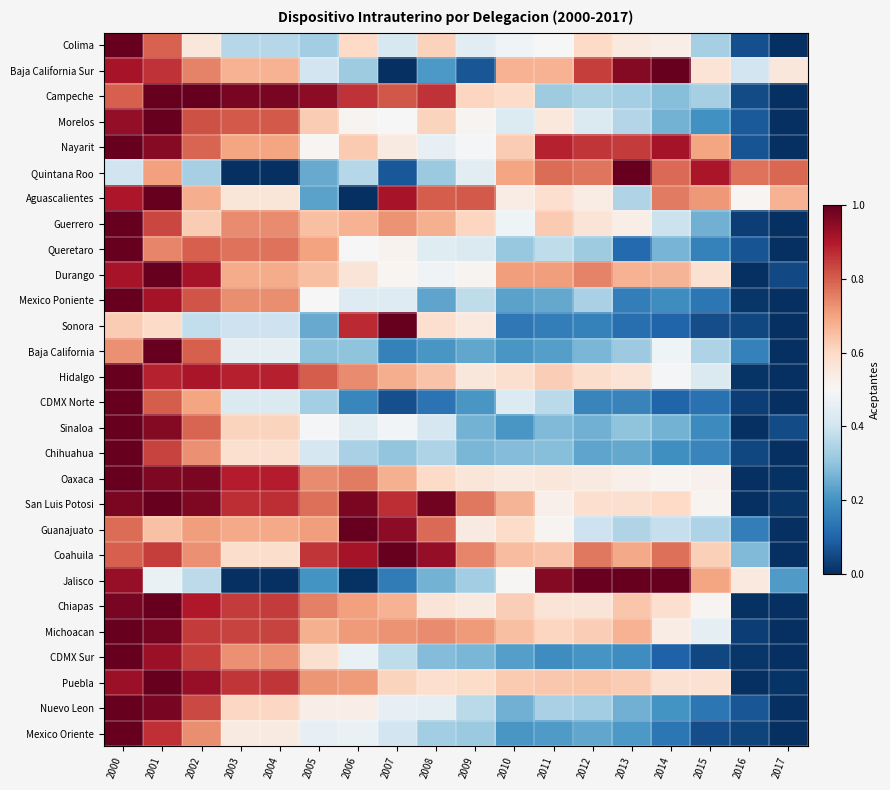

Which series changed the most between 2003 and 2017?

Campeche